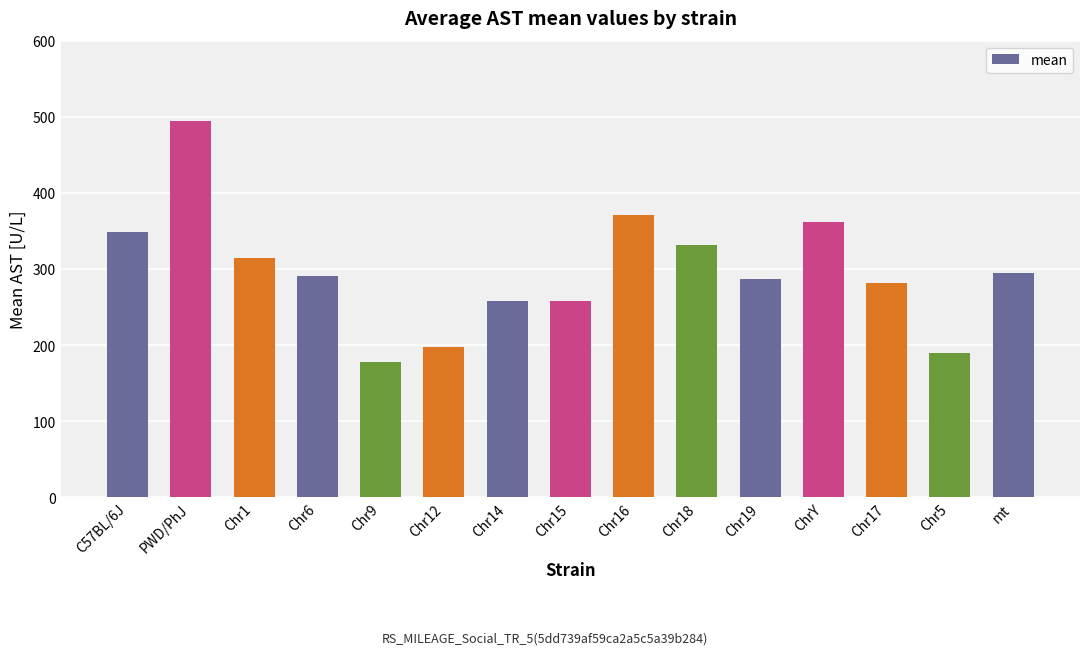

Which label corresponds to the smallest value in the chart?

Chr9